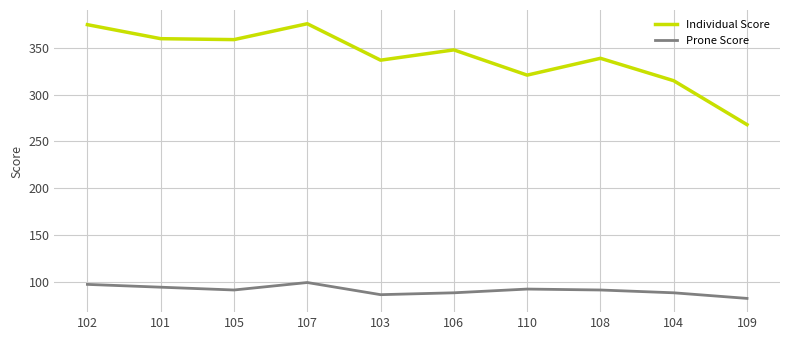

What is the difference between the maximum and second lowest values in the Prone Score series?

13